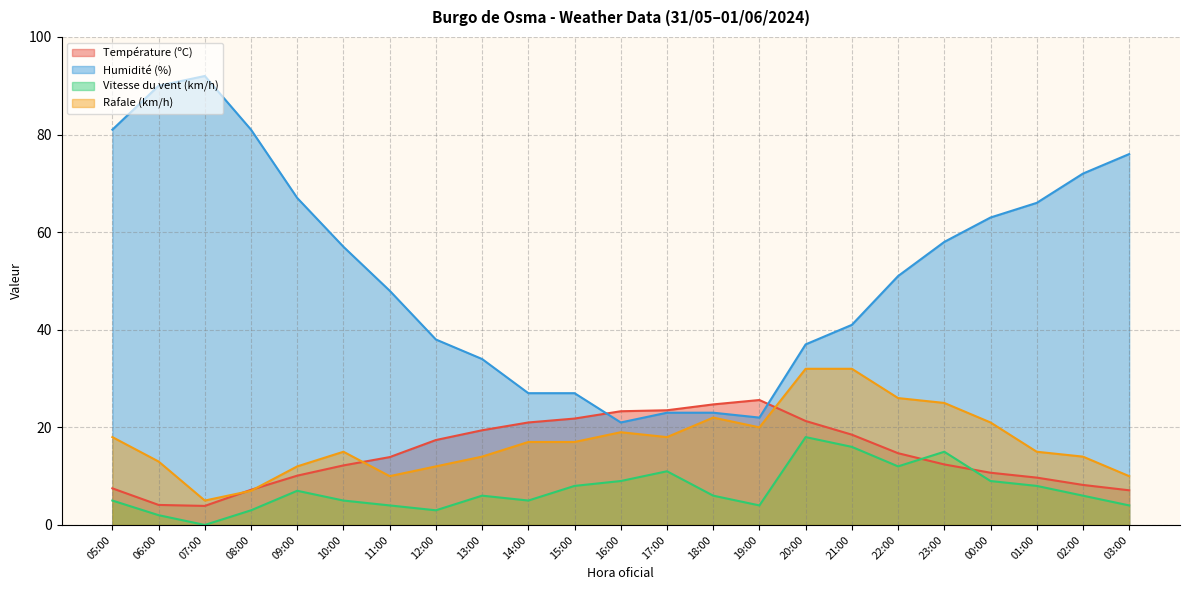

Which series ends up on top after the final intersection of Vitesse du vent (km/h) and Température (ºC)?

Température (ºC)